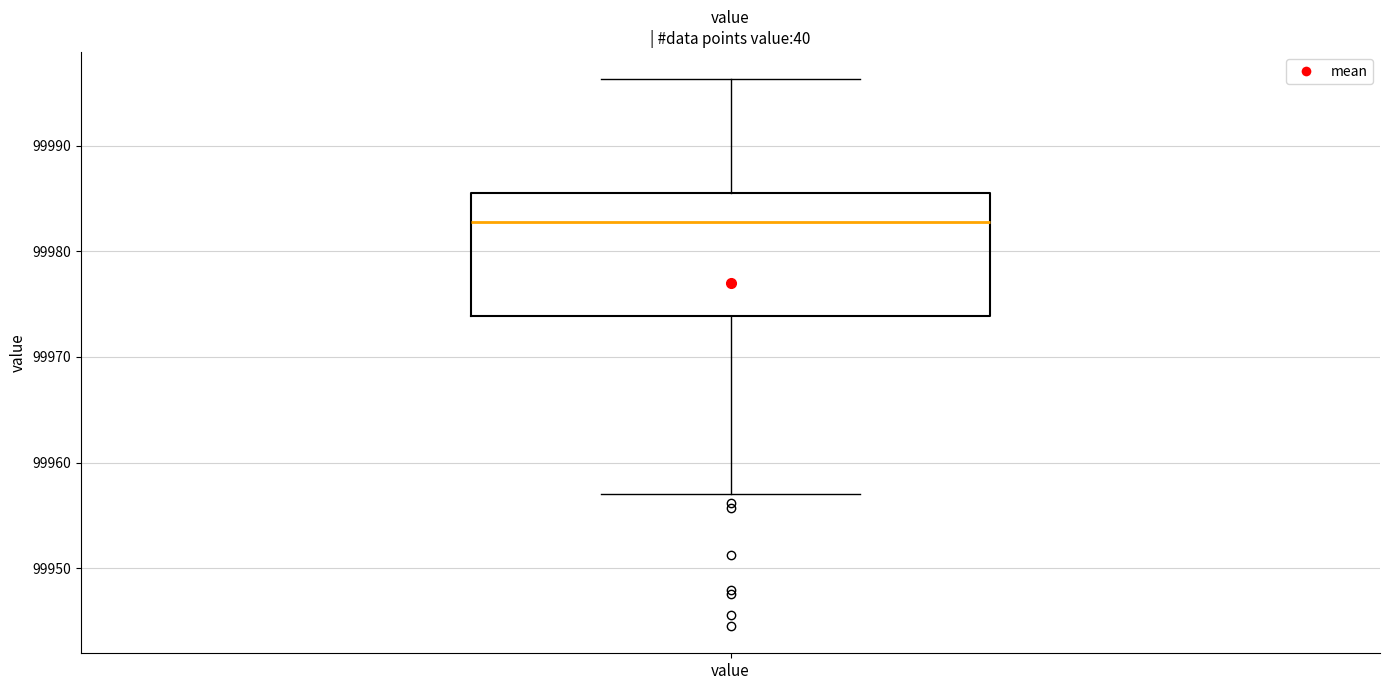

Where does the lower whisker of the box for value end on the y-axis? The values are not printed on the chart, so give them approximately, as read against the axis.

99957